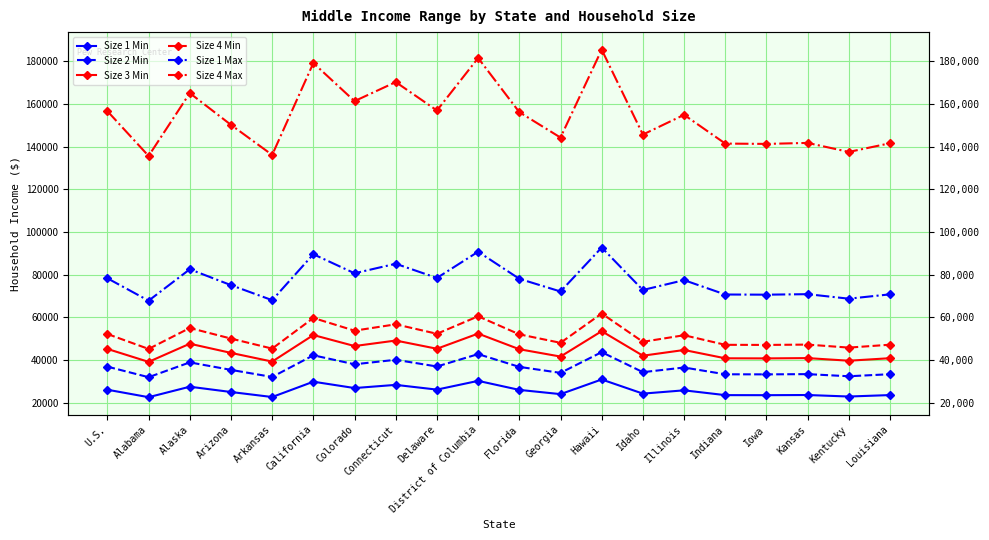

What is the greatest value displayed?

185367